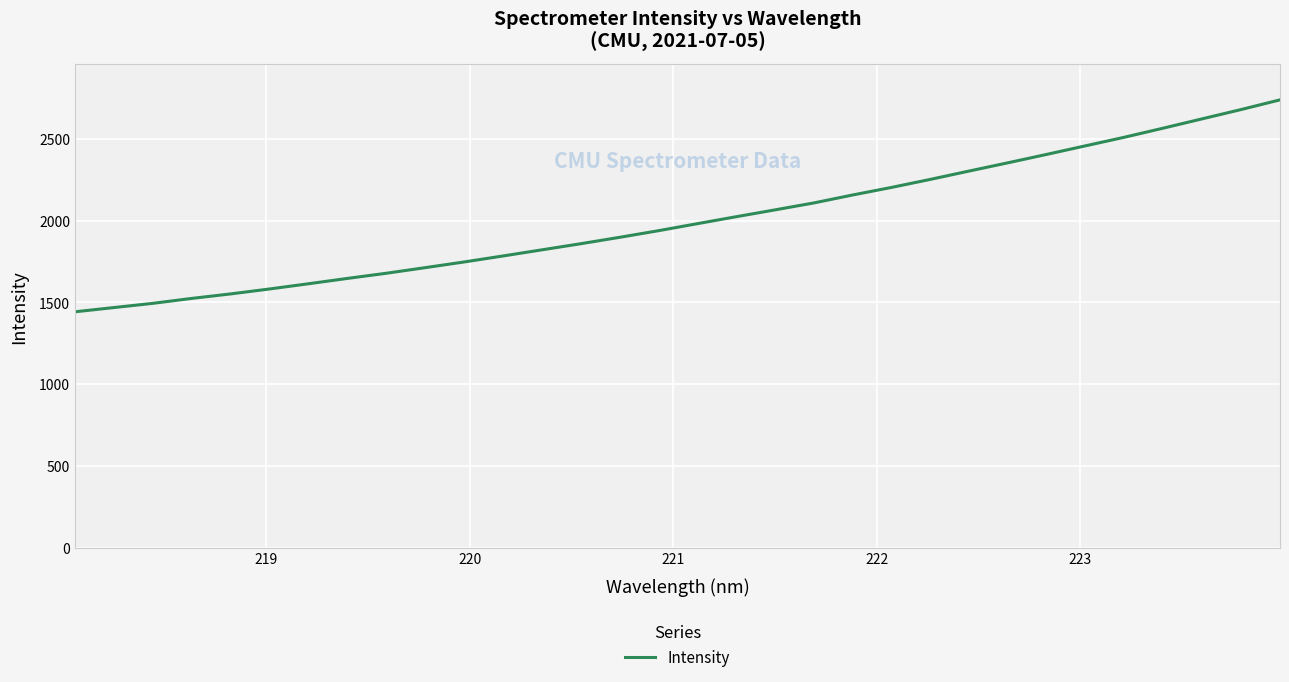

What is the greatest value displayed?

2738.6